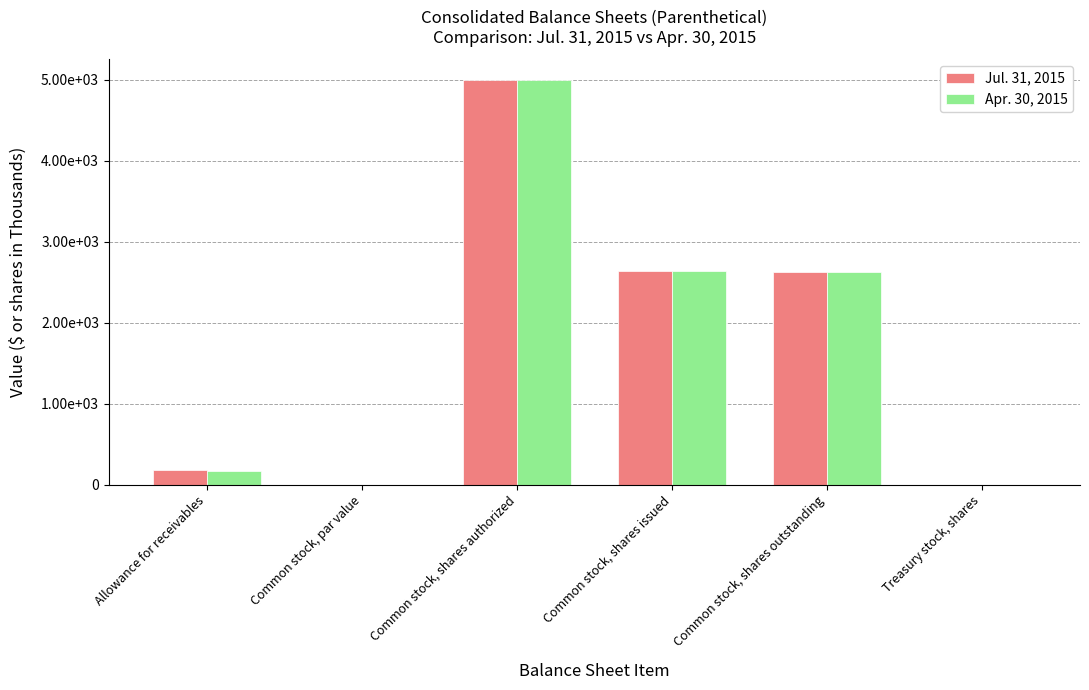

Rank the series at Treasury stock, shares from lowest to highest value.

Jul. 31, 2015, Apr. 30, 2015